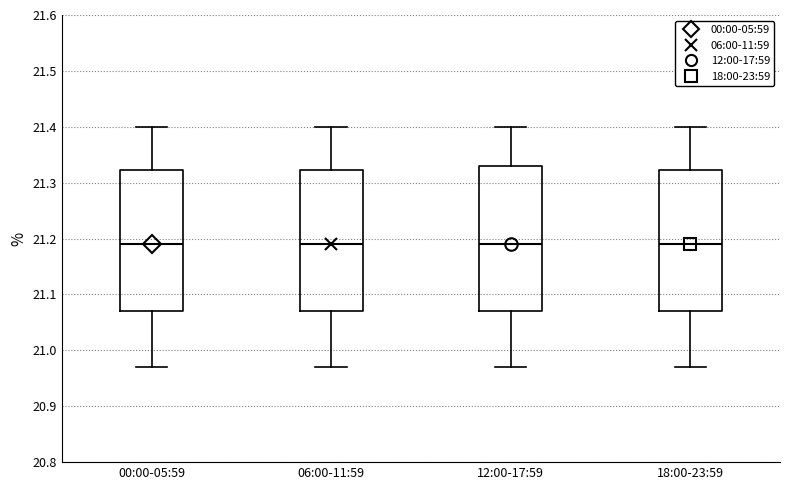

Reading left to right, transcribe this box plot: for each box, give where its median line is, the range the box spans, and where its two whiskers end, as read against the y-axis. The values are not printed on the chart, so give them approximately, as read against the axis.

00:00-05:59: median 21.19, box 21.07 to 21.32, whiskers 20.97 to 21.40
06:00-11:59: median 21.19, box 21.07 to 21.32, whiskers 20.97 to 21.40
12:00-17:59: median 21.19, box 21.07 to 21.33, whiskers 20.97 to 21.40
18:00-23:59: median 21.19, box 21.07 to 21.32, whiskers 20.97 to 21.40